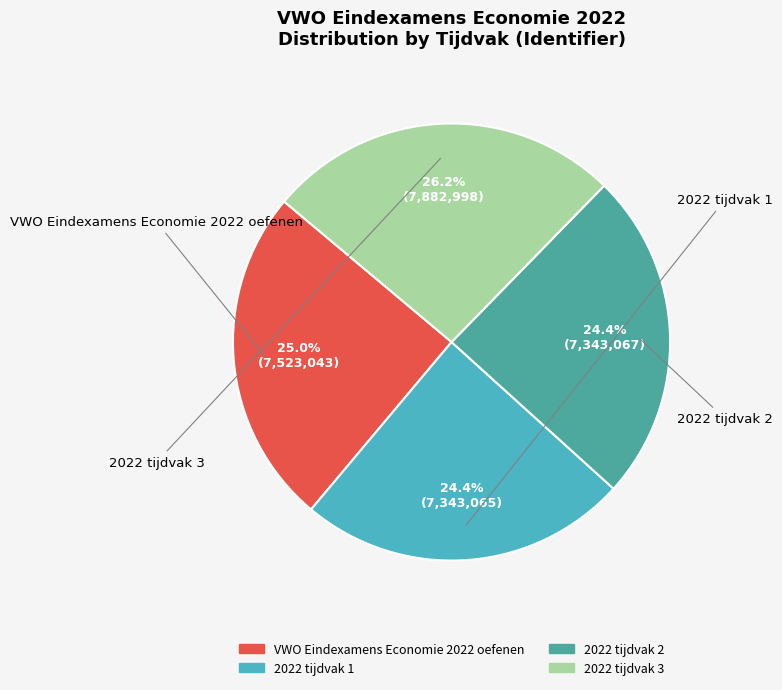

To the nearest percent, what is the difference between the largest and smallest slice percentages?

2%